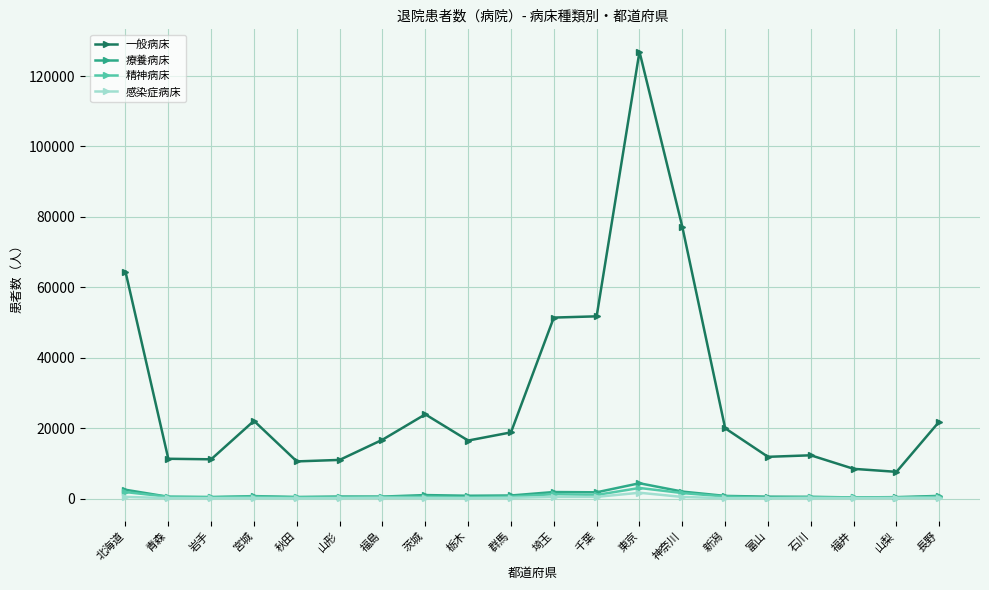

What is the sum of all 療養病床 values?

21235